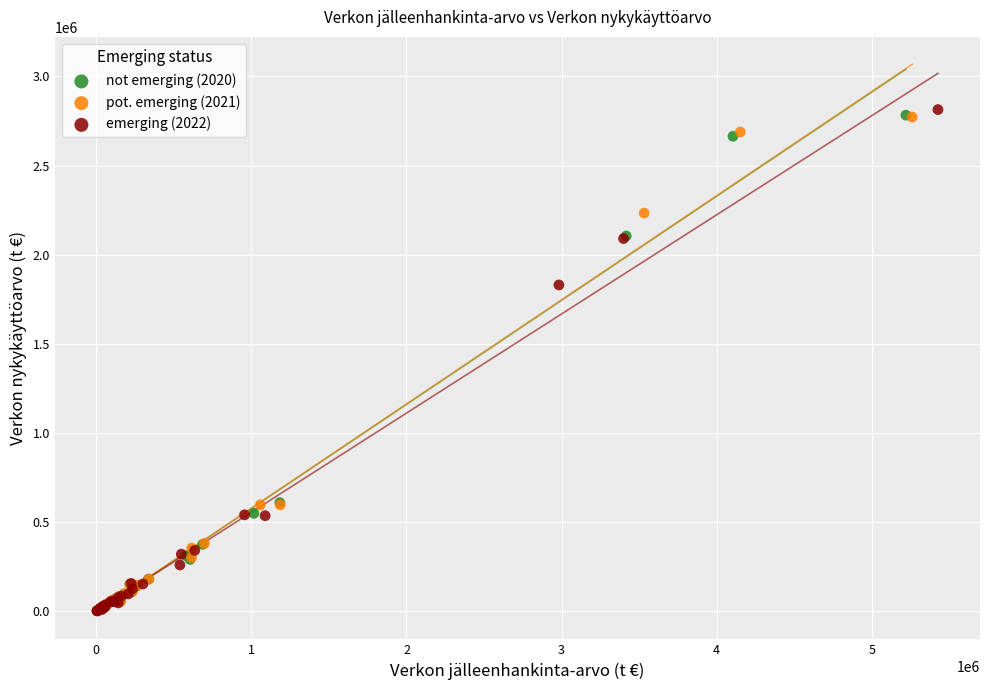

What are all the series names shown in the legend?

not emerging (2020), pot. emerging (2021), emerging (2022)